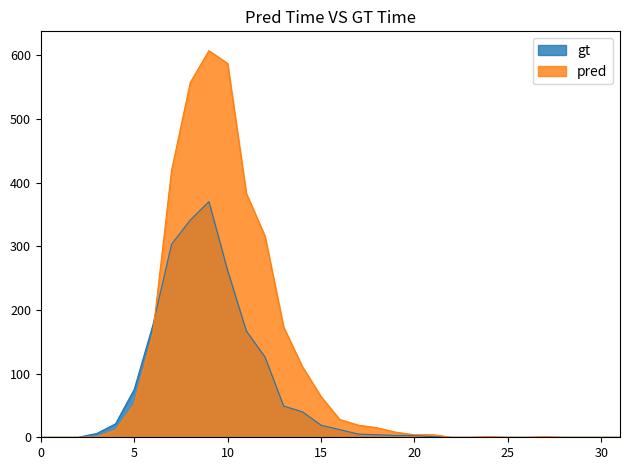

What is the maximum value shown in the chart?

607